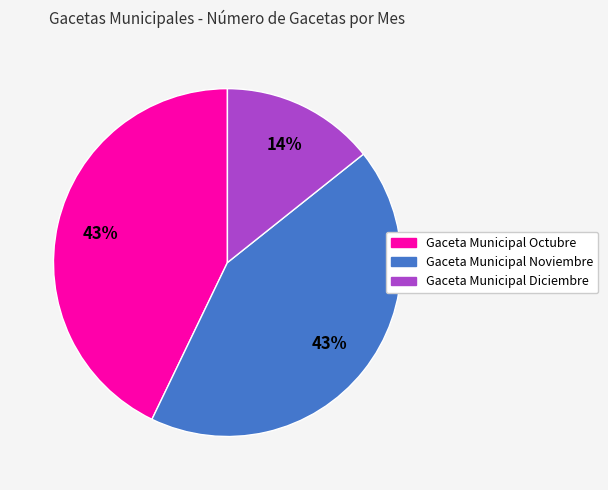

The Gaceta Municipal Octubre slice represents 43% of the pie. True or false?

True